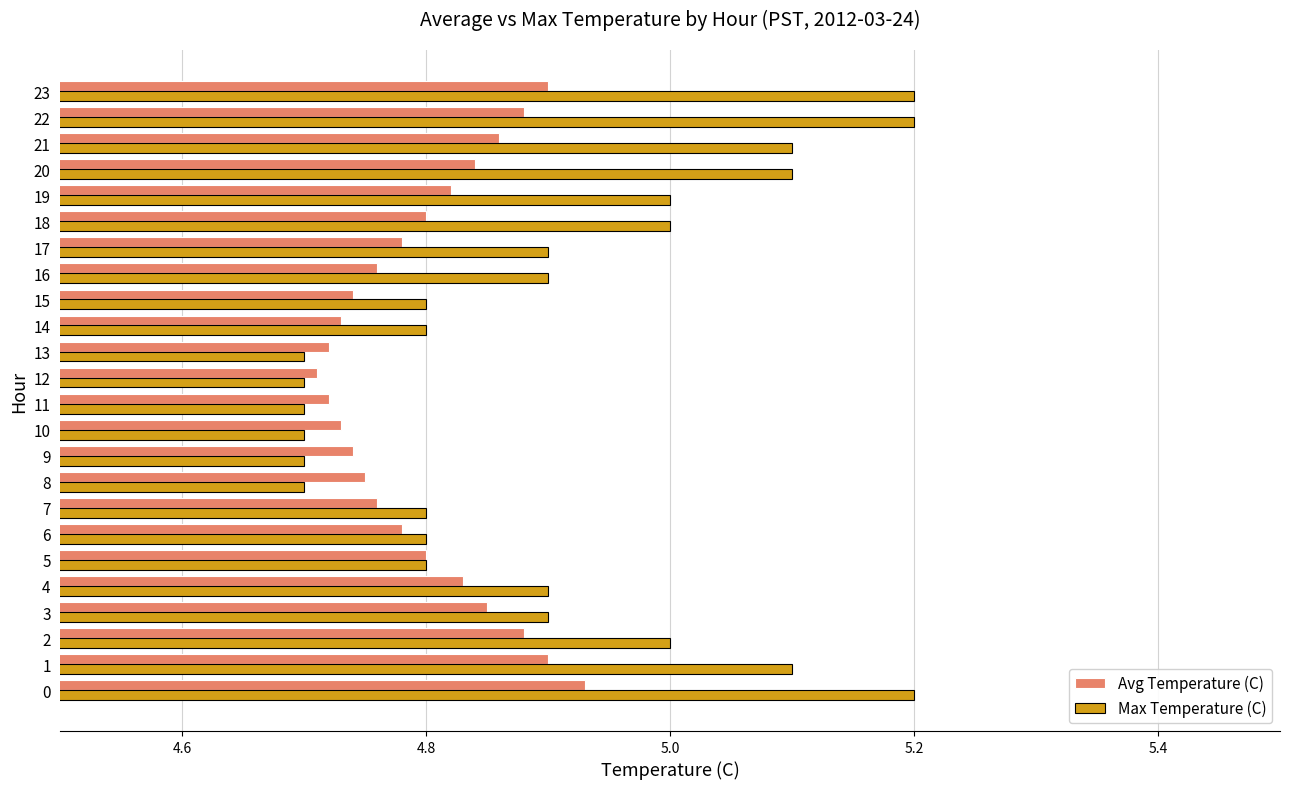

What is the sum of the Max Temperature (C) values at 17 and 12?

9.6